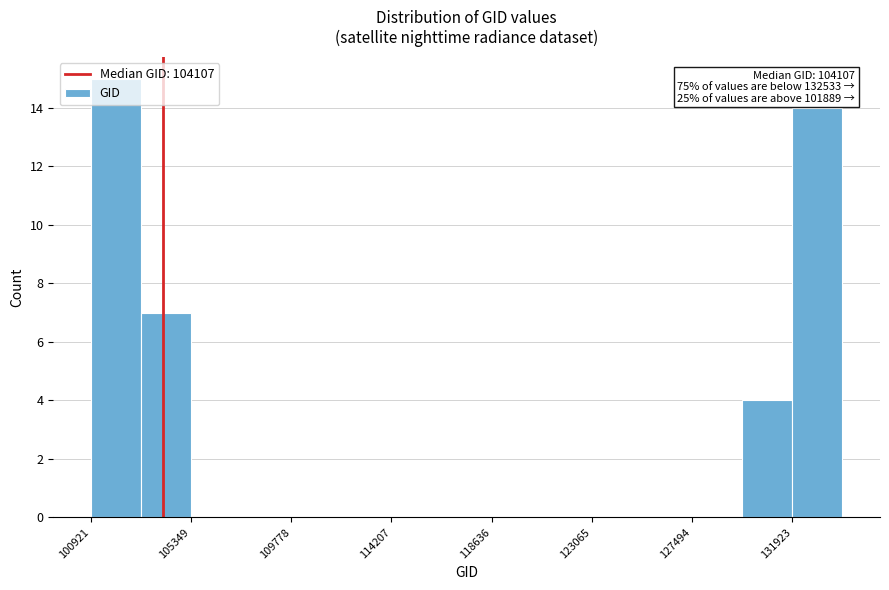

Over which range of the x-axis is the bar tallest?

101000 to 103000